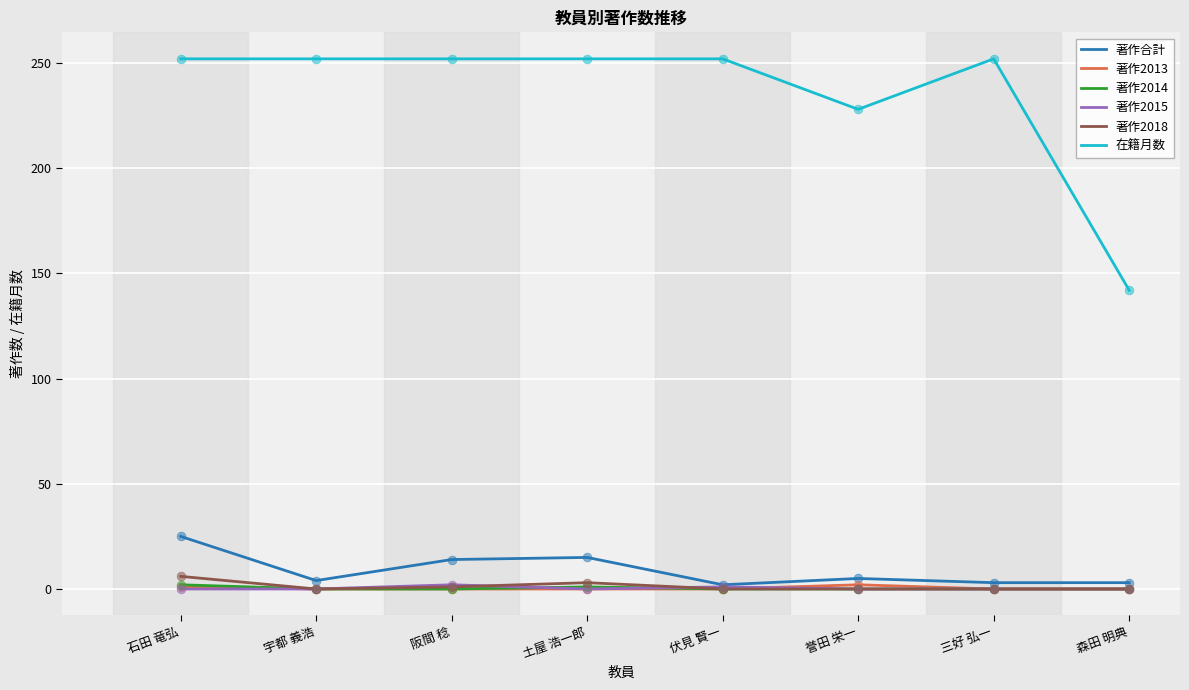

Which series has the largest total across all categories?

在籍月数